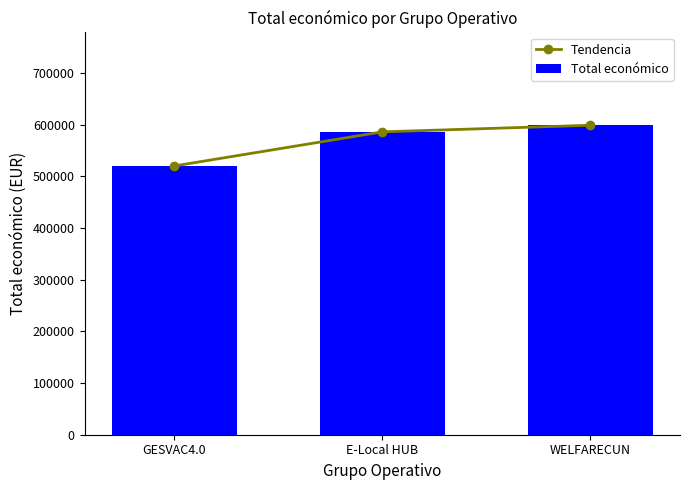

What is the value of the Tendencia point at the 1st from the left?

520062